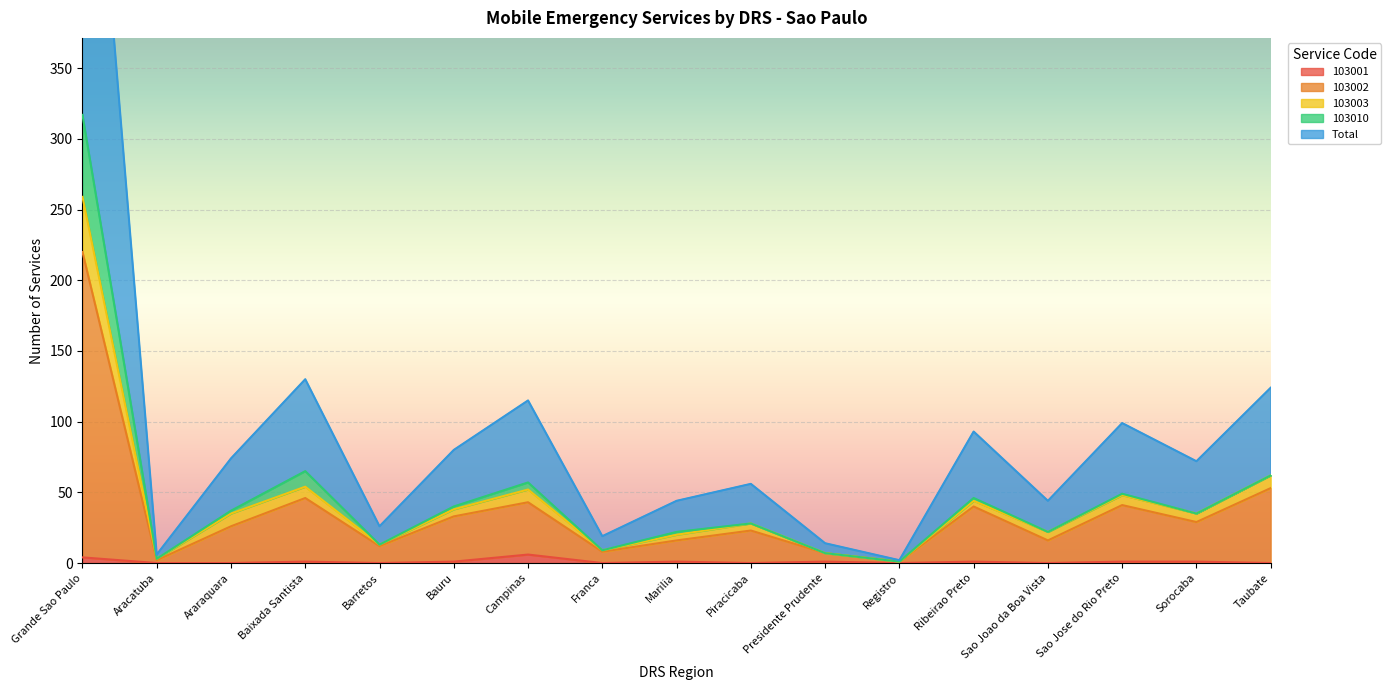

True or false: 103001 has a value of 0 at Sao Joao da Boa Vista.

True